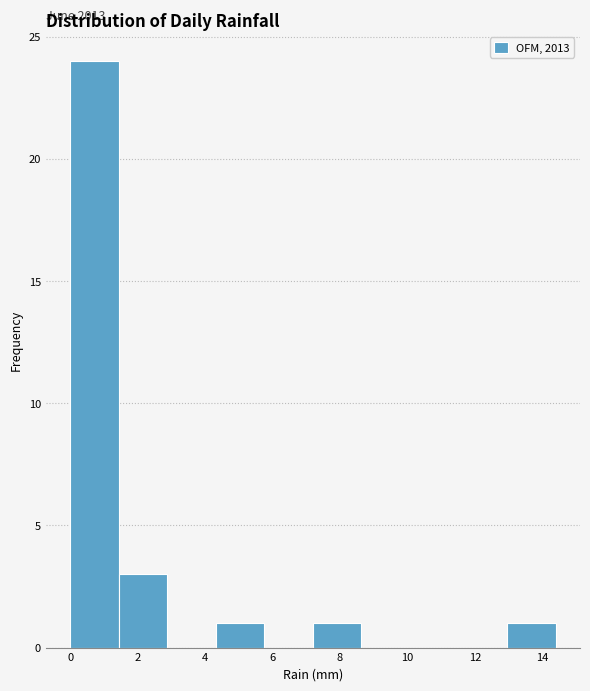

Which range on the x-axis has the tallest bar?

0.00 to 1.44